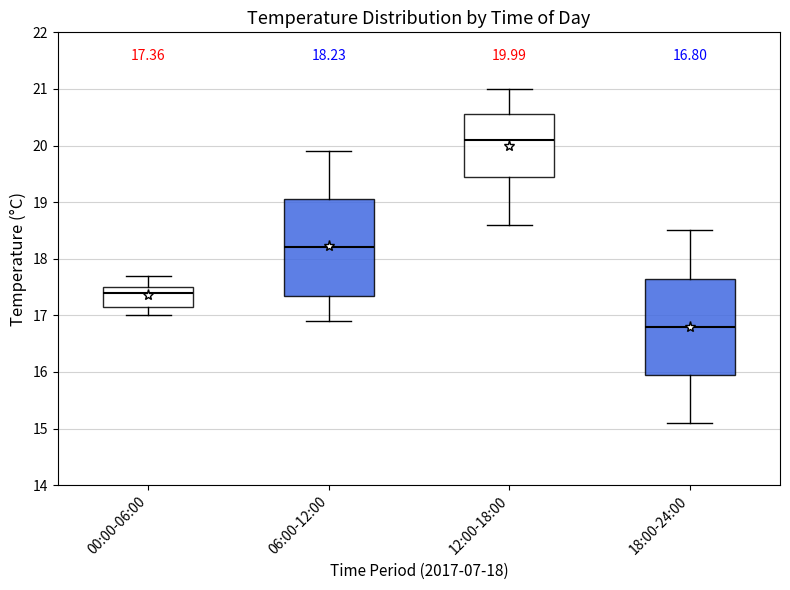

Which box has the highest median line?

12:00-18:00